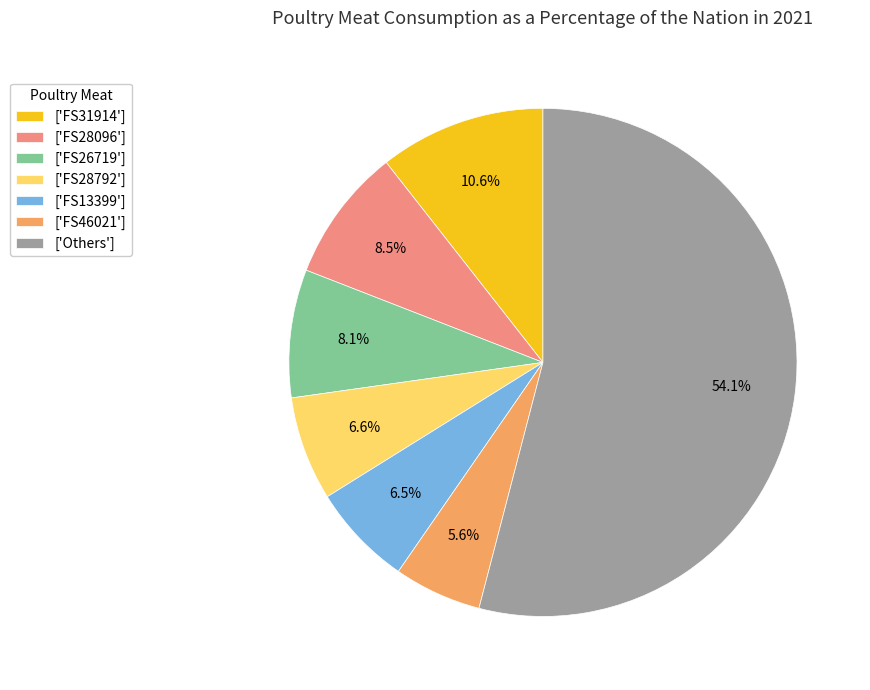

Which has a higher value, ['FS28792'] or ['FS46021']?

['FS28792']